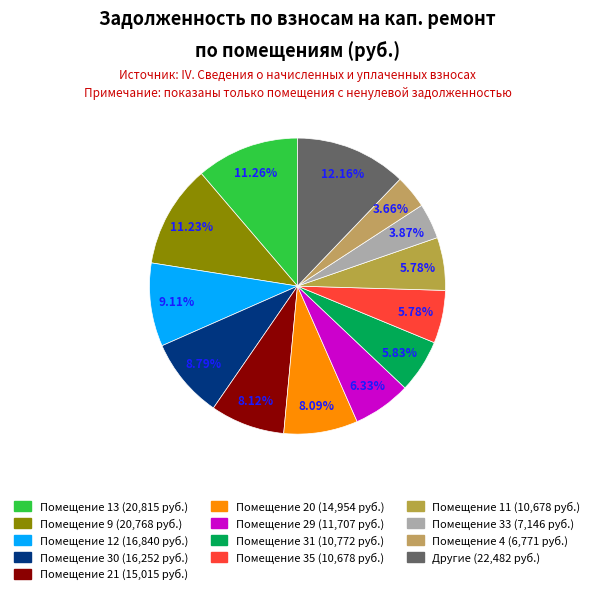

Does any single category account for the majority?

No